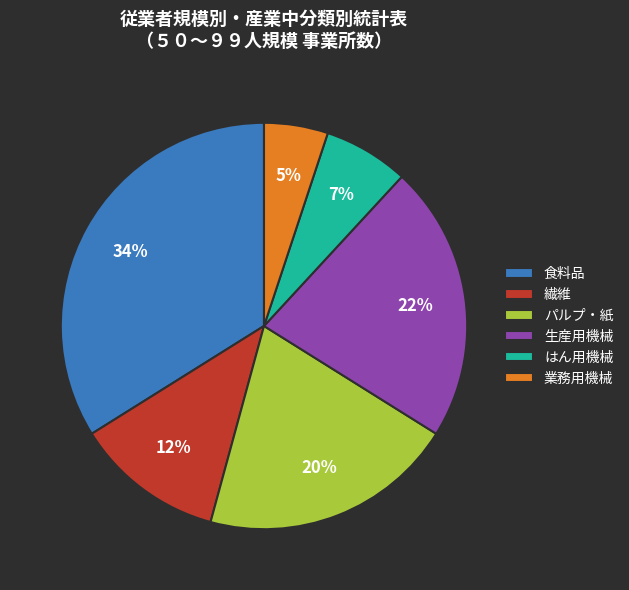

Is the sum of 食料品 and パルプ・紙 greater than half?

Yes